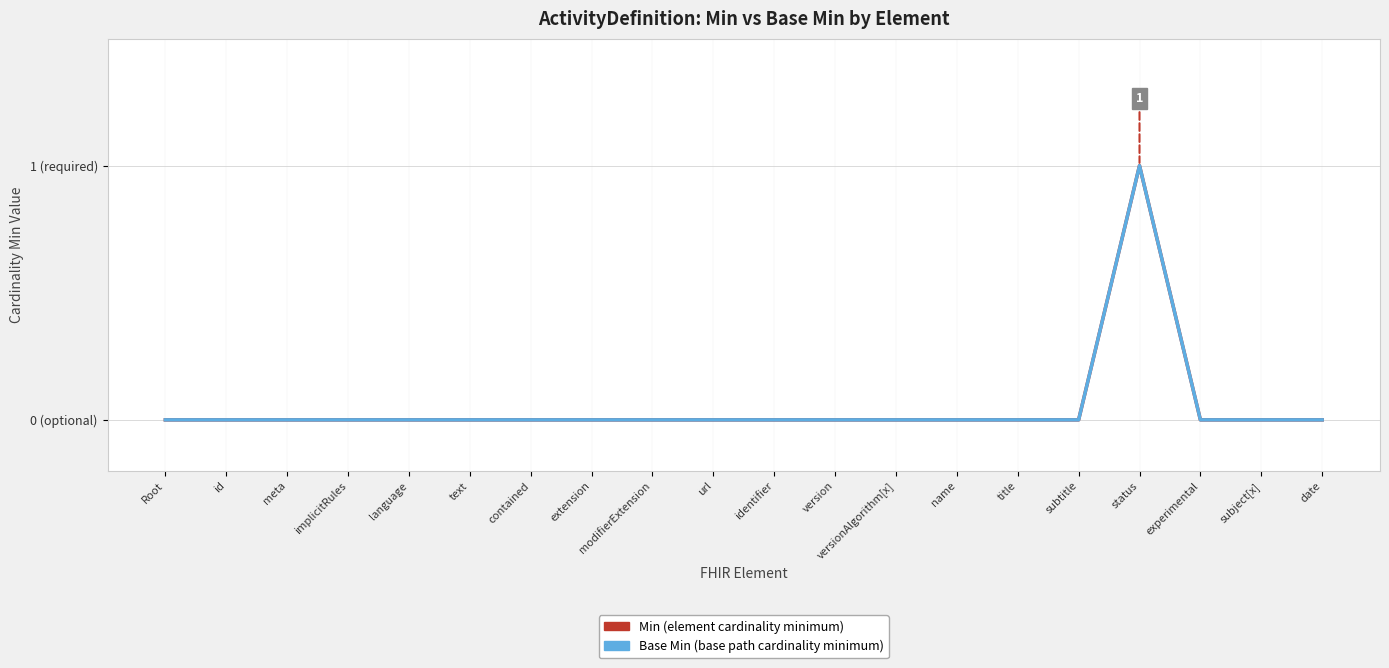

Does the chart have visible grid lines?

Yes